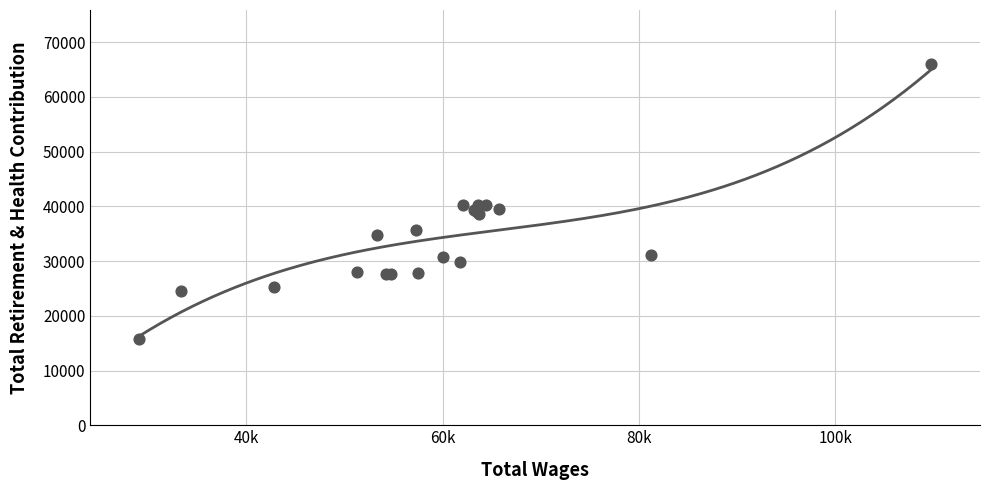

Which has a higher value, 16 or 3?

3